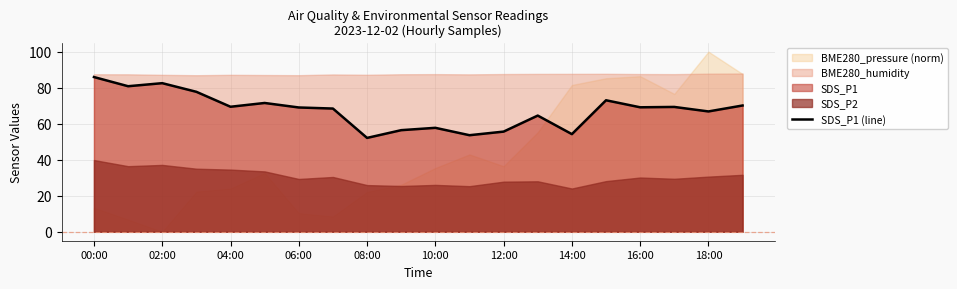

The SDS_P1 (line) series shows 69.4 at 04:00. True or false?

True